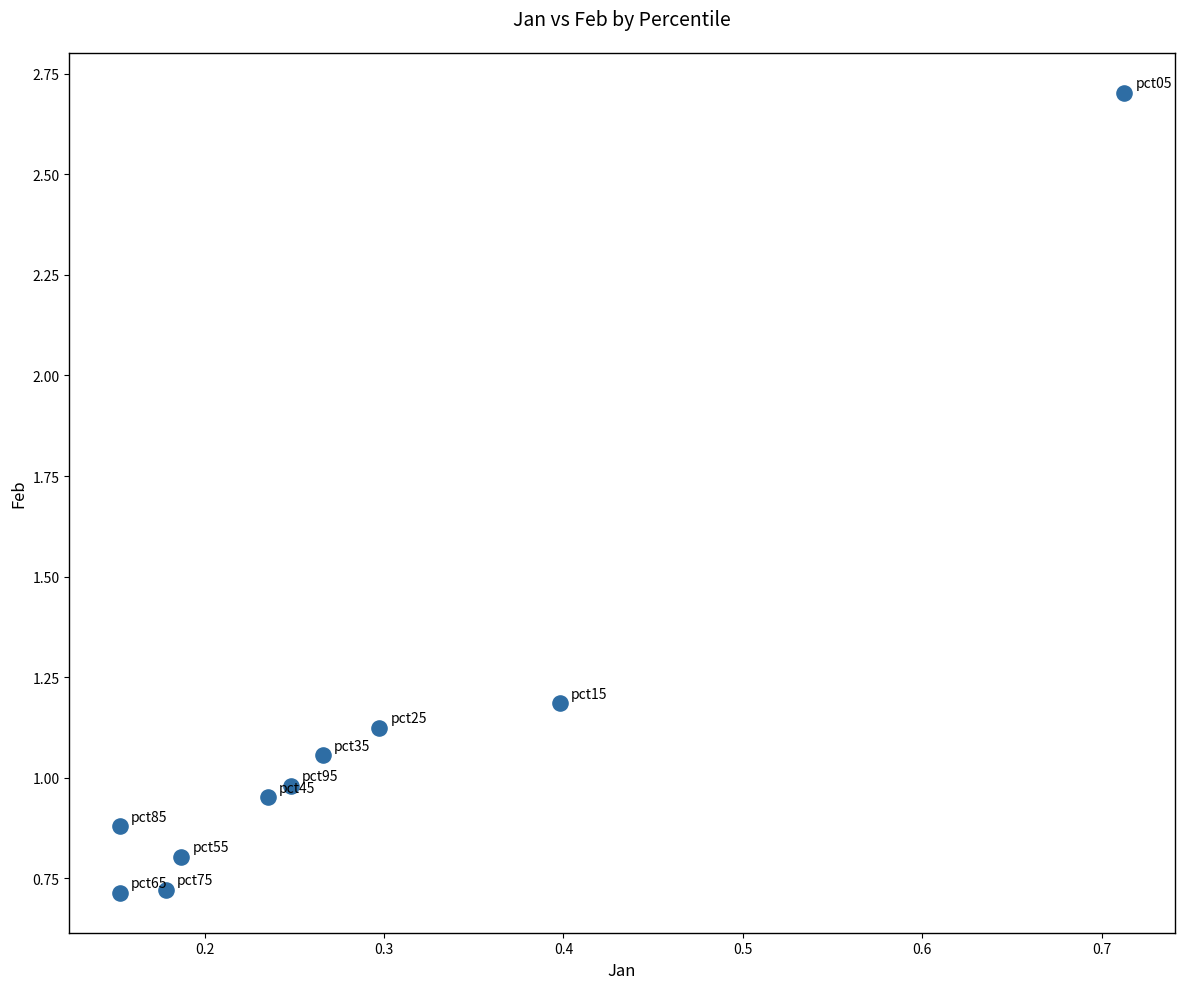

What is the range of X values (max minus min)?

0.6